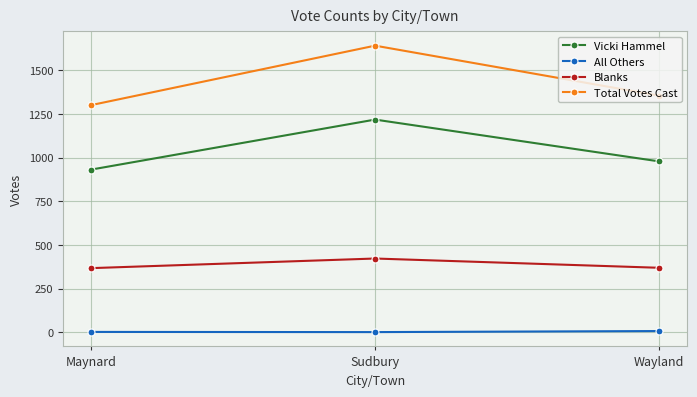

What is the difference between the maximum and minimum values in the Blanks series?

55